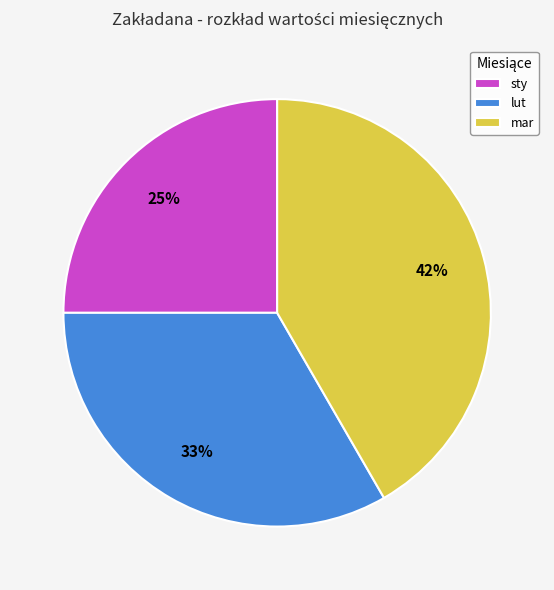

What percentage is the mar slice, to the nearest percent?

42%